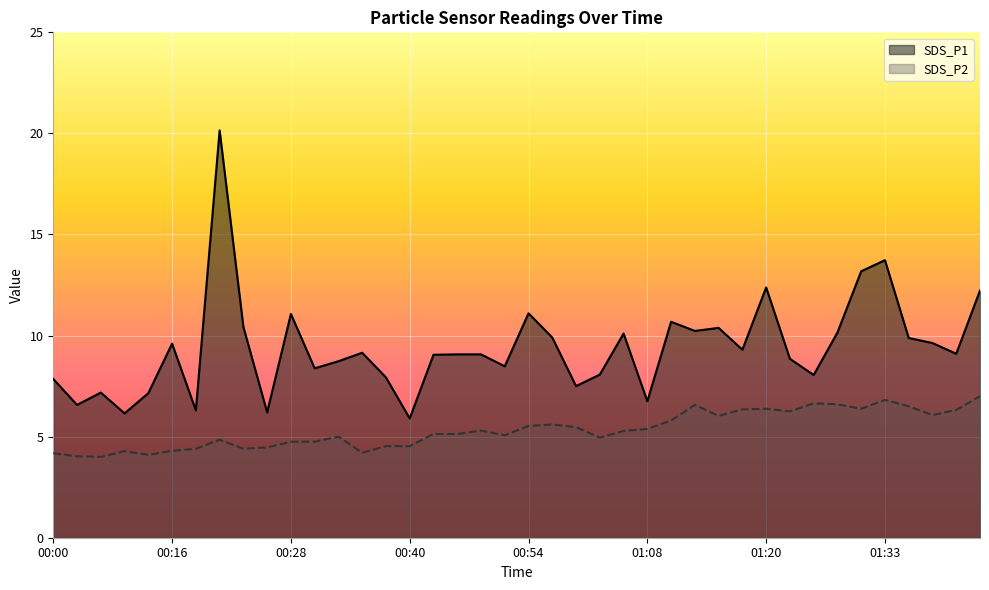

What is the difference between the SDS_P2 values at 00:51 and 00:35?

0.9